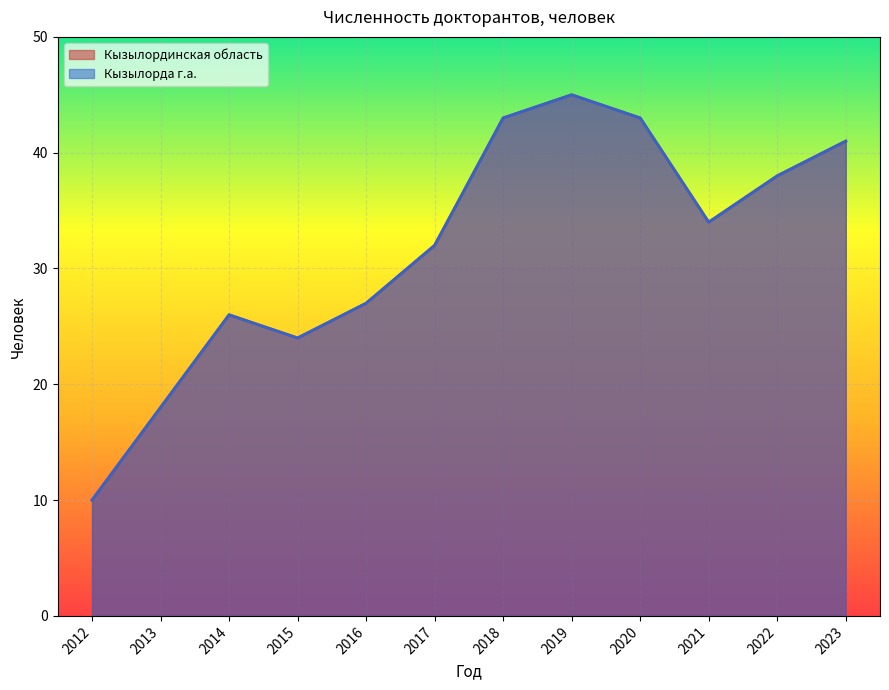

At which label does Кызылорда г.а. first exceed 34?

2018